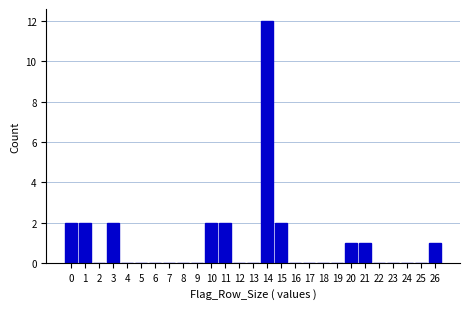

Reading left to right, transcribe all the data shown in this chart.

0=2	1=2	2=0	3=2	4=0	5=0	6=0	7=0	8=0	9=0	10=2	11=2	12=0	13=0	14=12	15=2	16=0	17=0	18=0	19=0	20=1	21=1	22=0	23=0	24=0	25=0	26=1